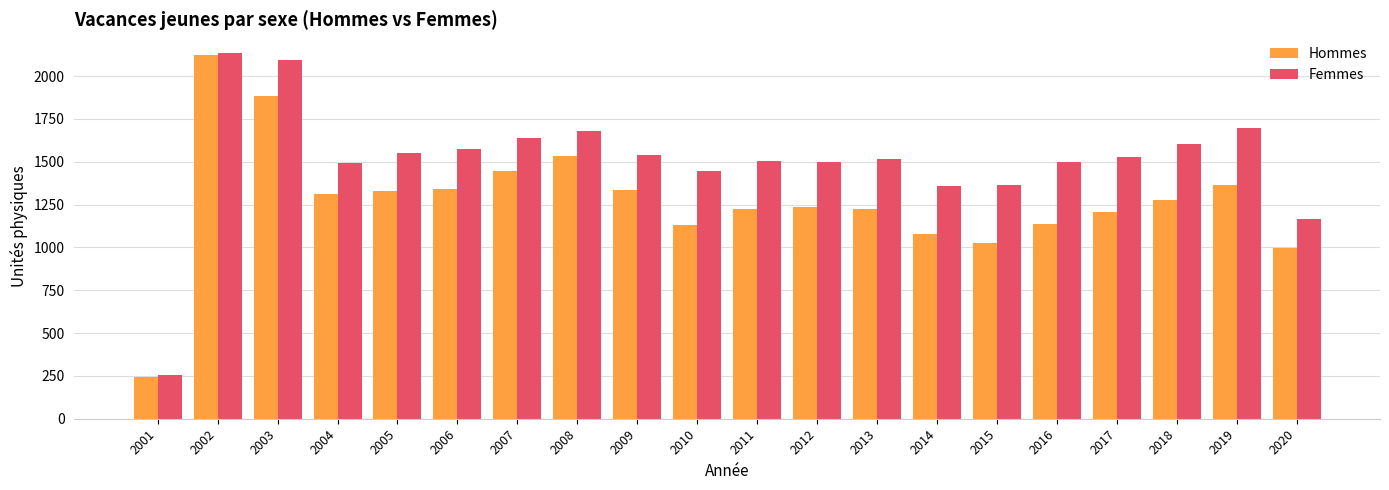

Which series has the largest range (max minus min)?

Femmes